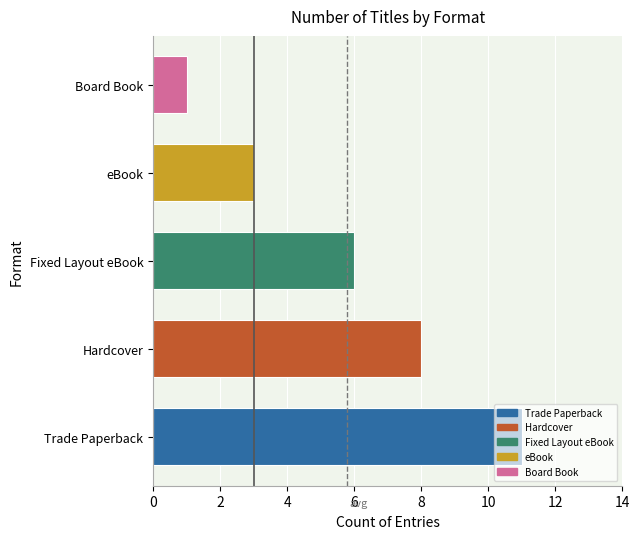

Between eBook and Board Book, which is larger?

eBook